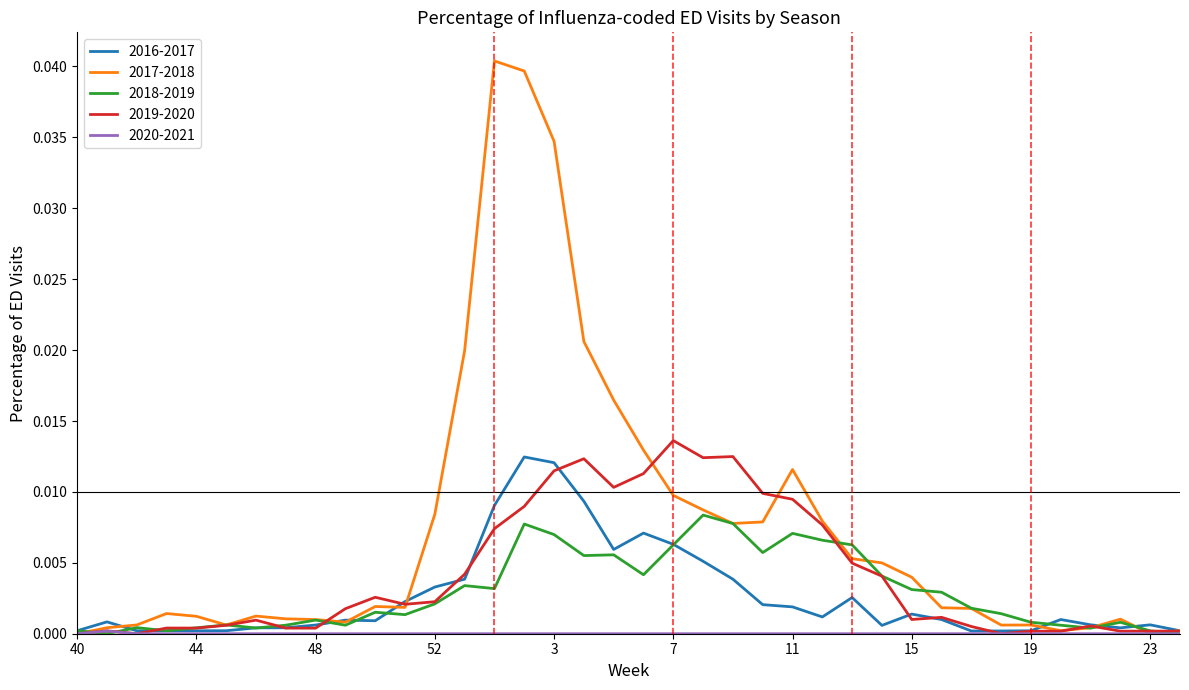

Which series has the largest range (max minus min)?

2017-2018